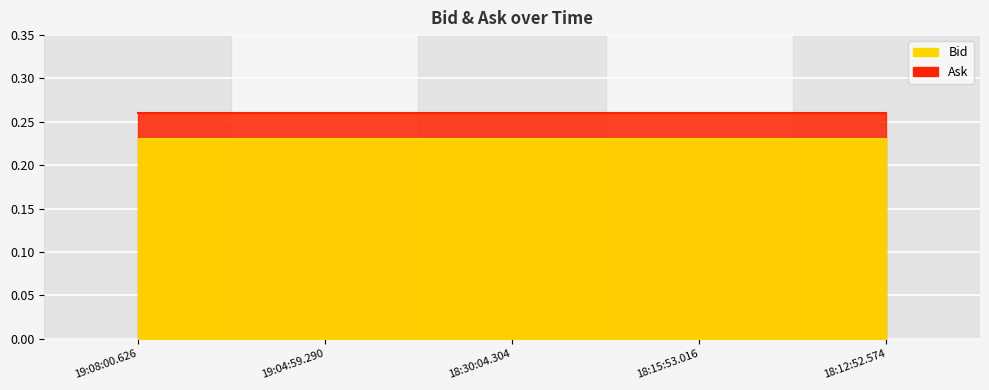

How many distinct data groups are displayed?

2